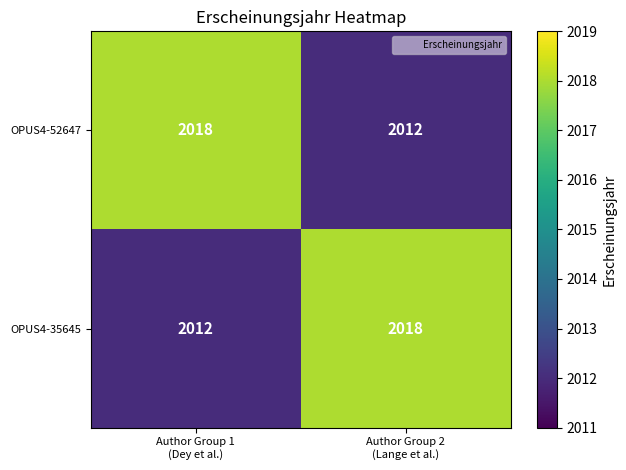

What is the average value of the OPUS4-52647 series?

2015